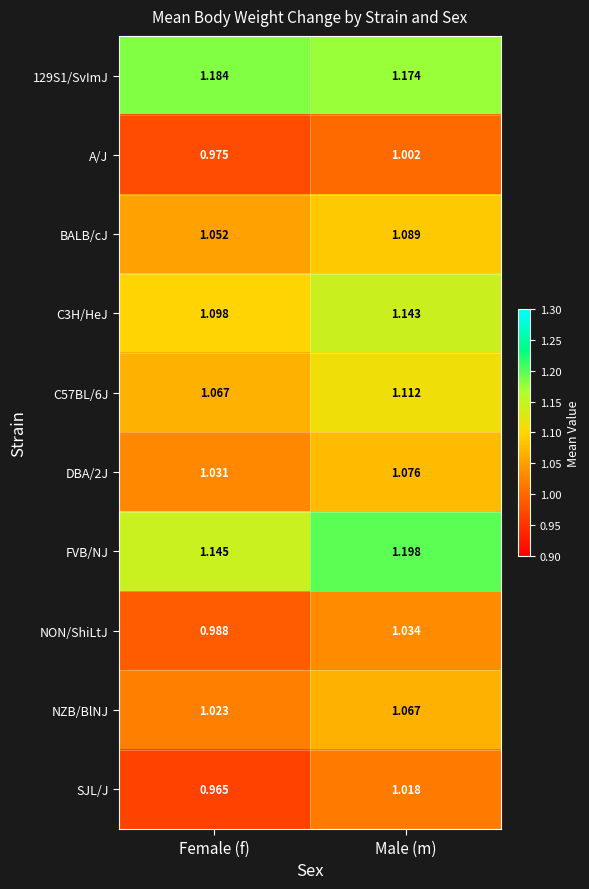

Where is A/J nearest to the value 0?

Female (f)